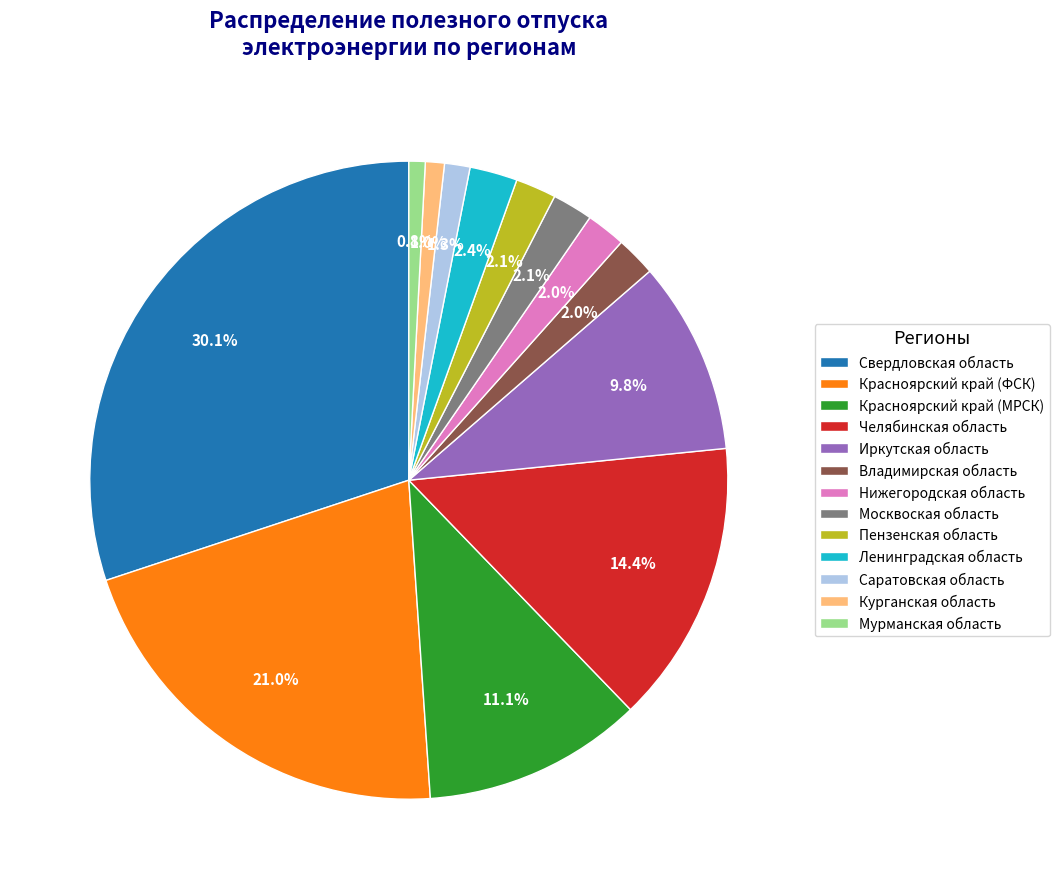

Which slice is the largest?

Свердловская область